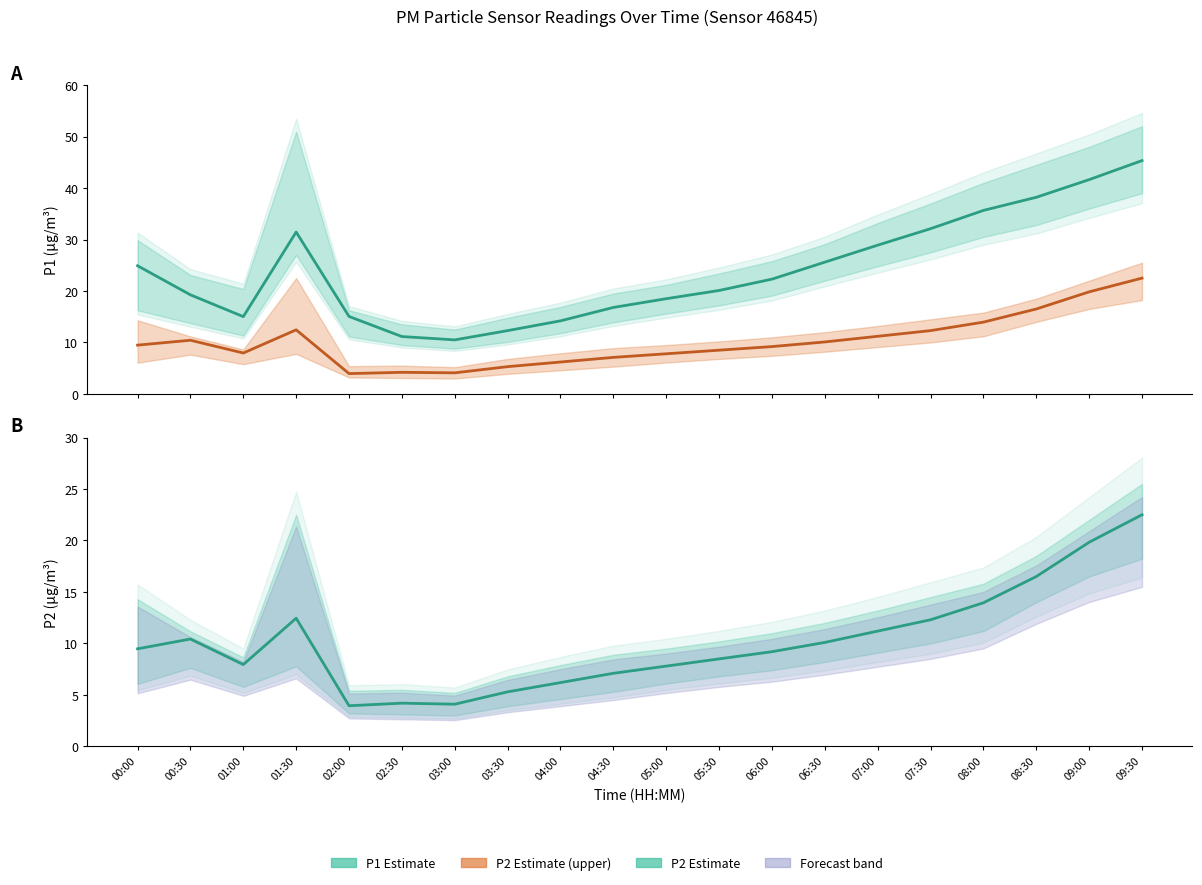

At which label does P1 Estimate first exceed 22?

00:00